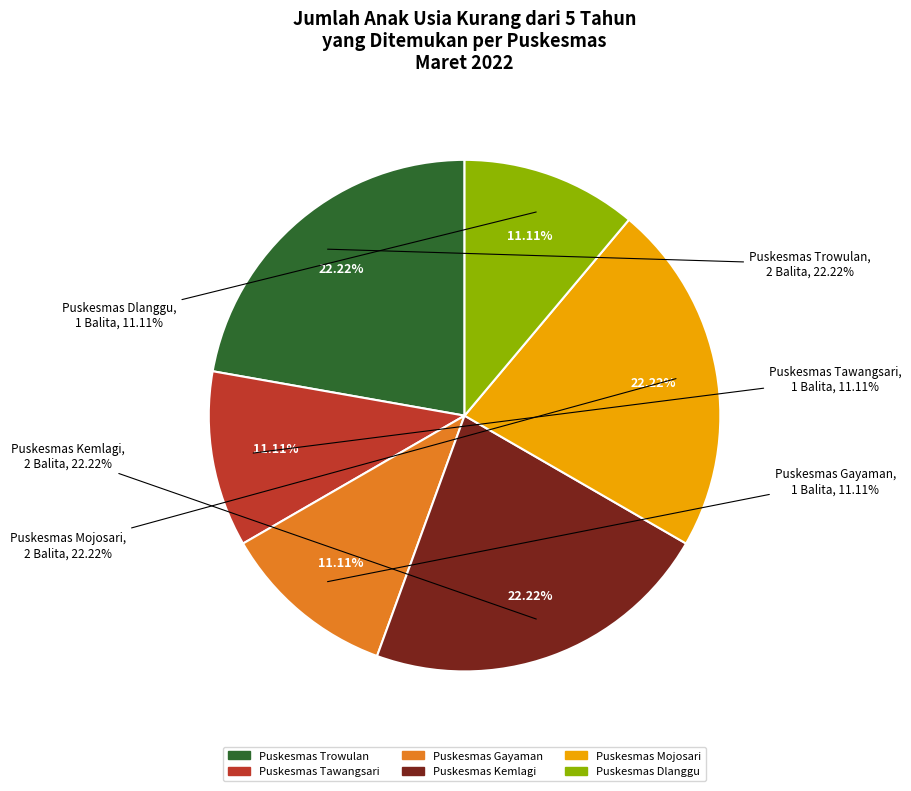

Count the number of slices in the pie.

6